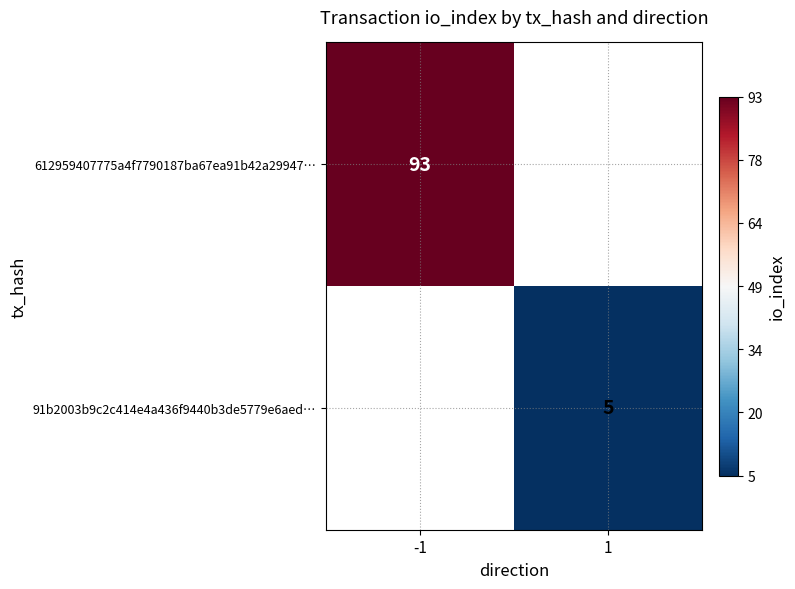

At which category does the chart reach its peak across all series?

-1